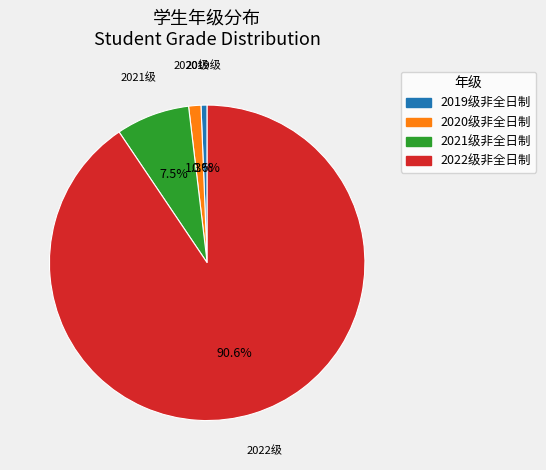

To the nearest percent, what is the difference between the largest and smallest slice percentages?

90%